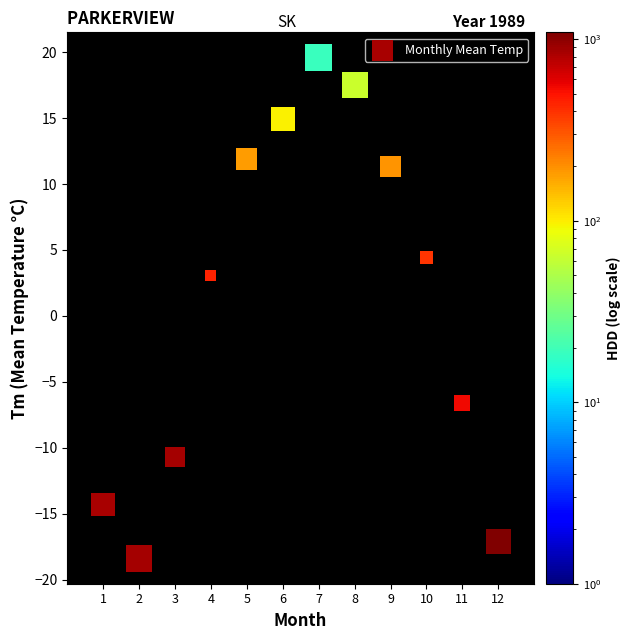

What Y value in the scatter plot is closest to 0?

3.1